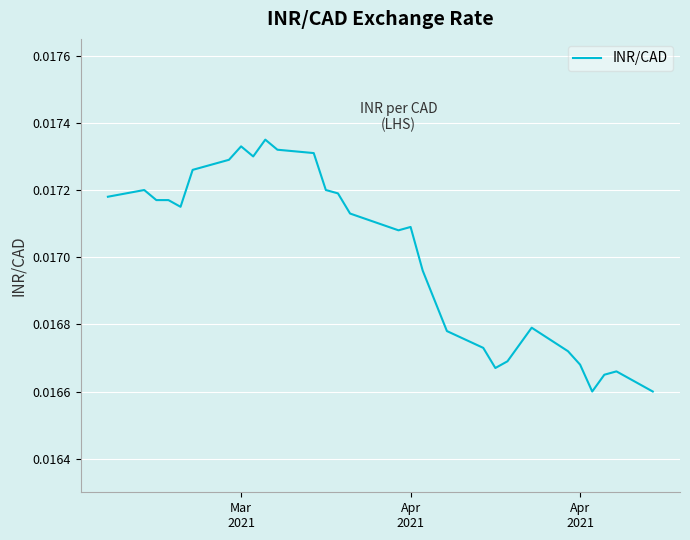

Count the values in the range 0 to 1.

31